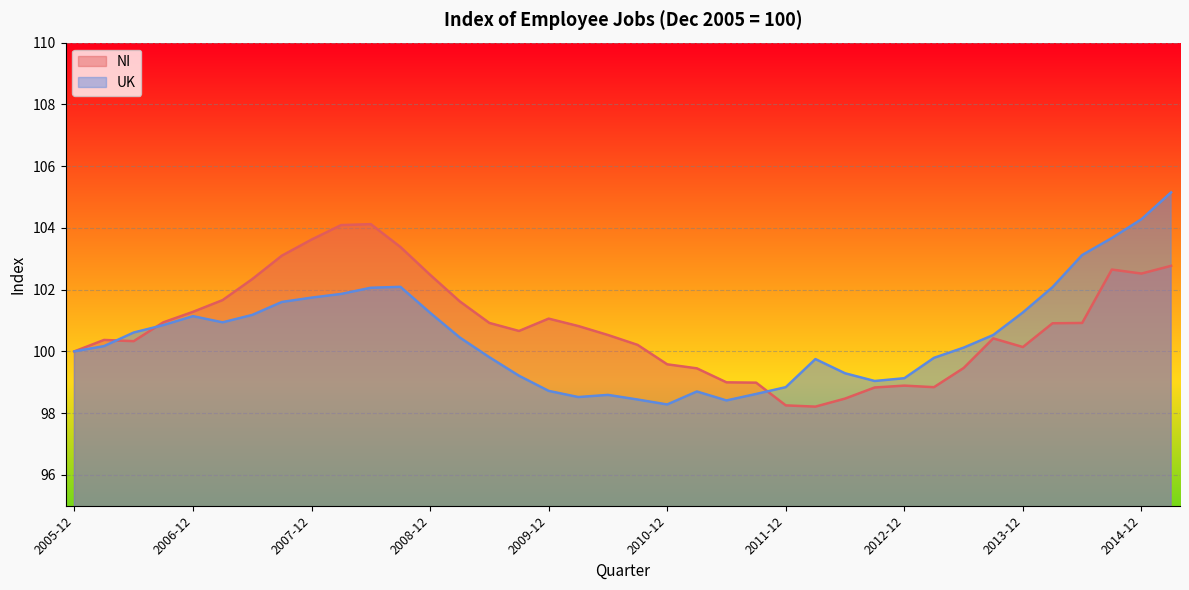

Where is the first local minimum for NI?

2006-06